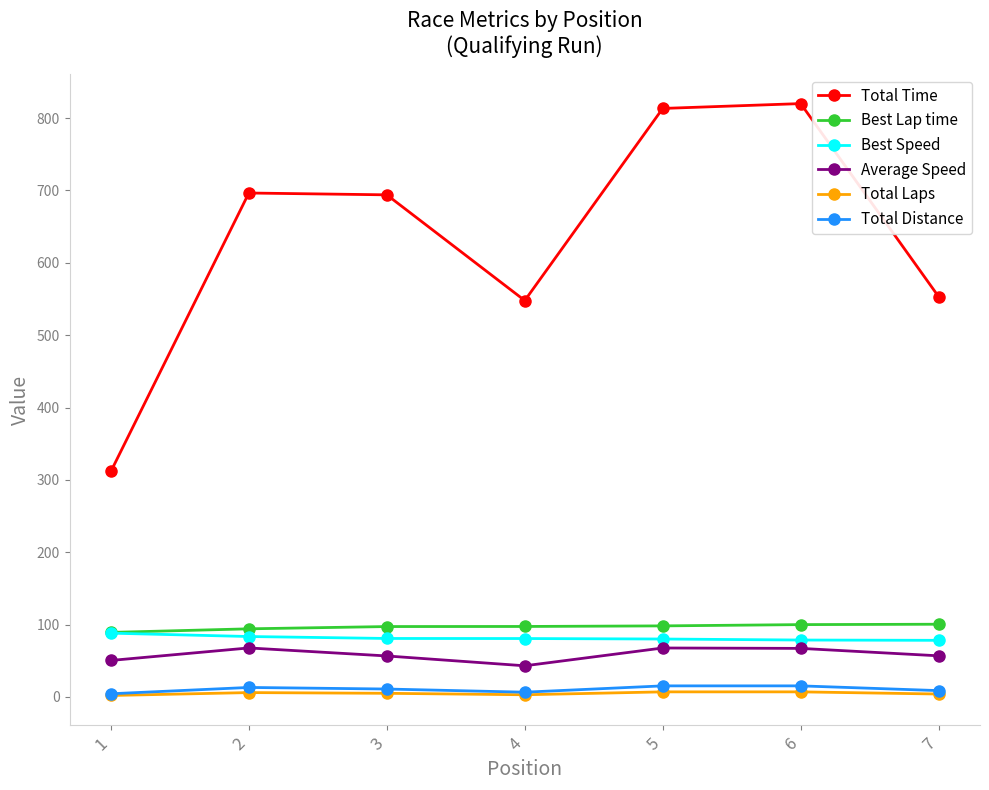

What value does the Best Speed series have at 5?

80.0